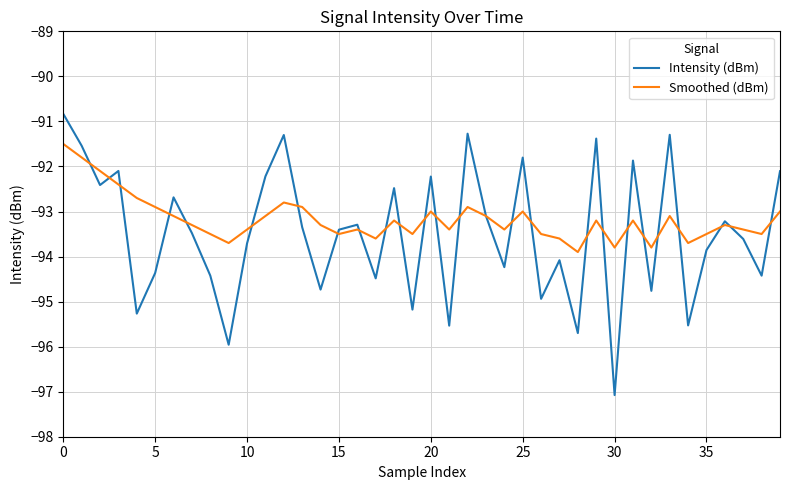

Which series has the largest total across all categories?

Smoothed (dBm)